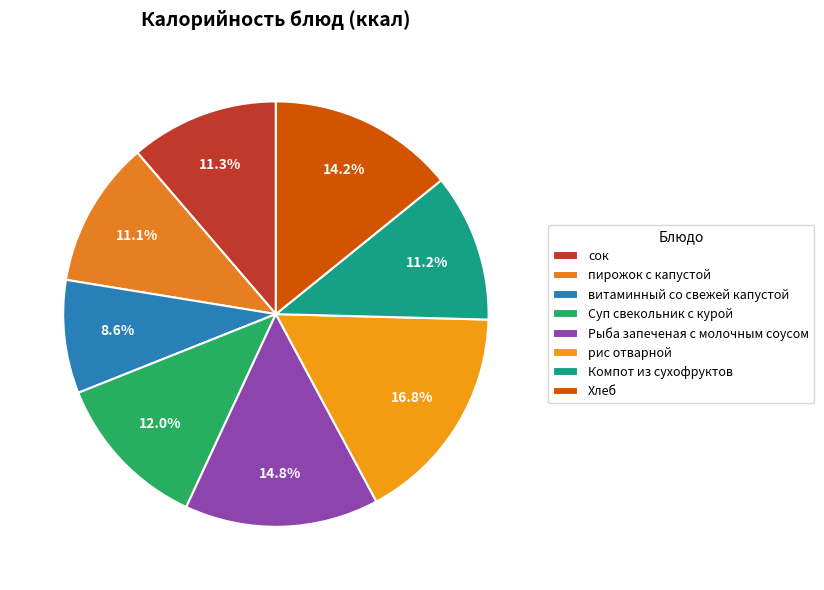

Count the number of slices in the pie.

8